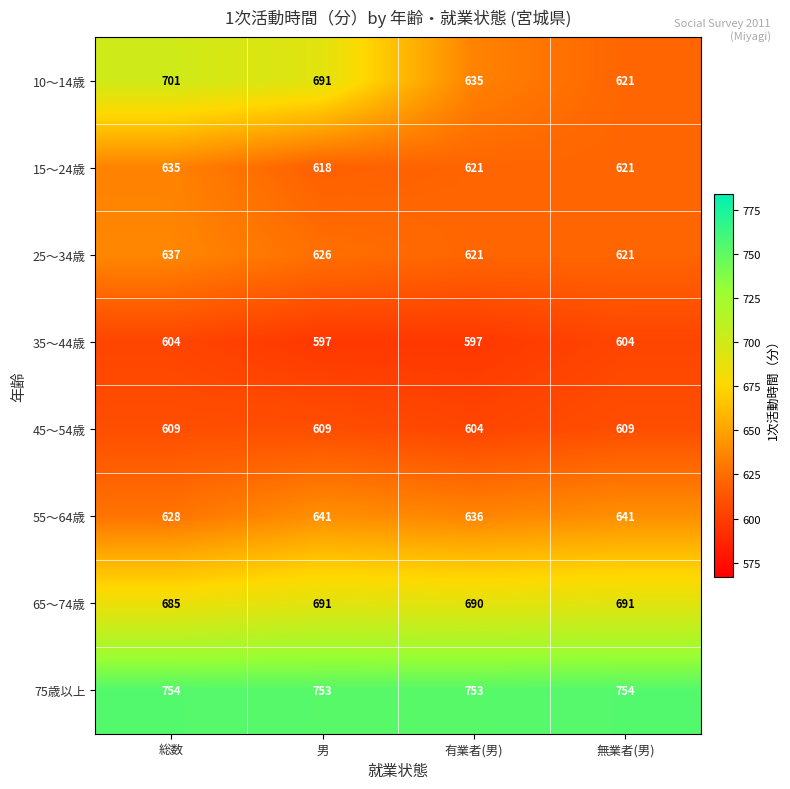

What is the sum of the 35～44歳 values at 総数 and 無業者(男)?

1208